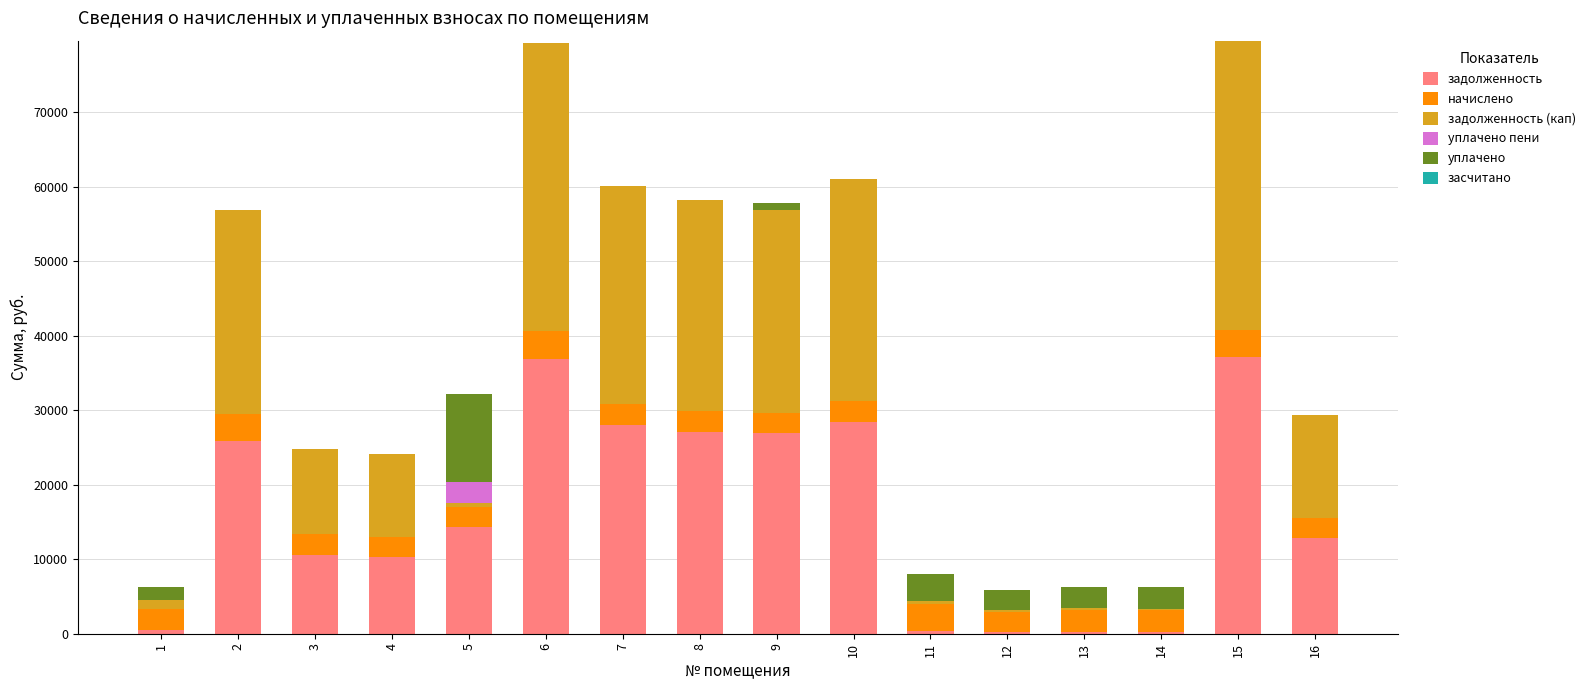

Are the bars grouped side by side (vs. stacked)?

No